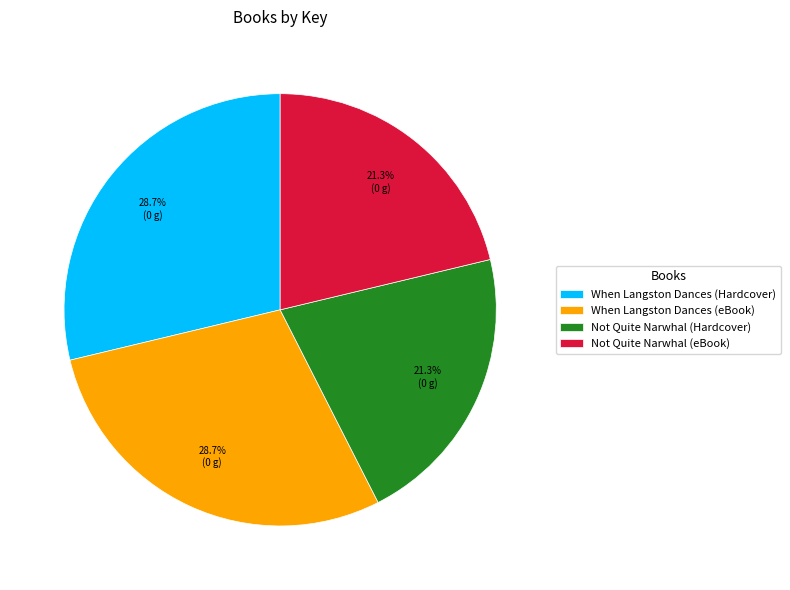

Between When Langston Dances (eBook) and Not Quite Narwhal (eBook), which is larger?

When Langston Dances (eBook)